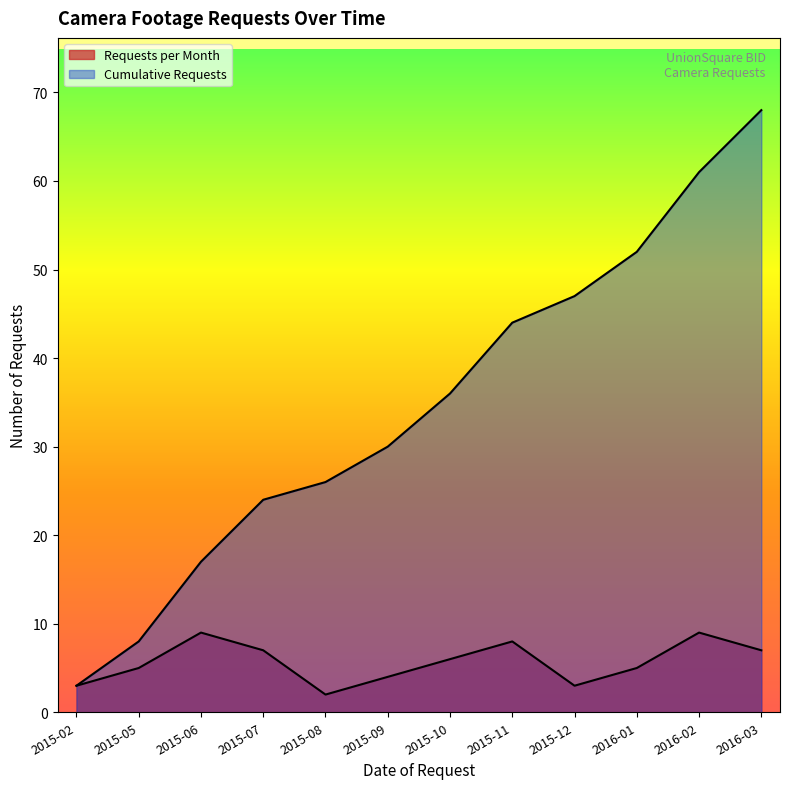

Which series changed the most between 2015-09 and 2015-10?

Cumulative Requests